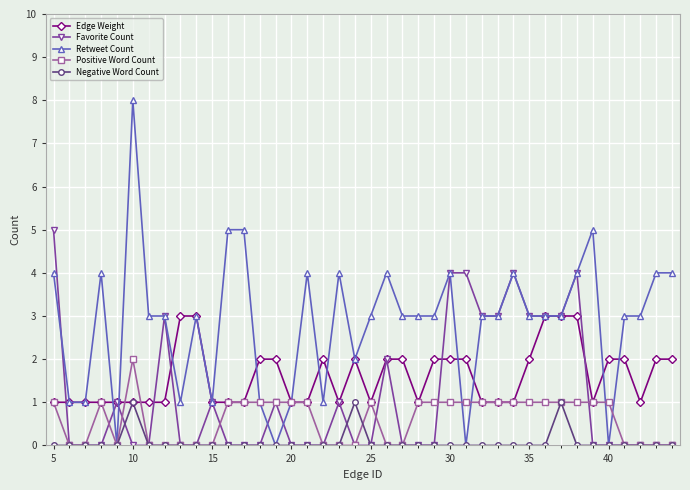

Which series has the widest spread of values?

Retweet Count